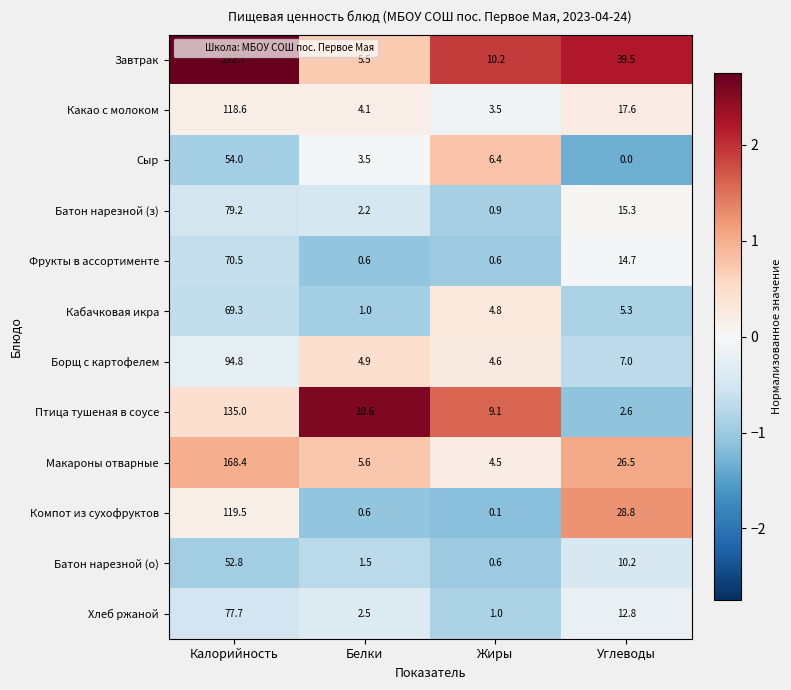

At Калорийность, list the series in order from smallest to largest.

Батон нарезной (о), Сыр, Кабачковая икра, Фрукты в ассортименте, Хлеб ржаной, Батон нарезной (з), Борщ с картофелем, Какао с молоком, Компот из сухофруктов, Птица тушеная в соусе, Макароны отварные, Завтрак